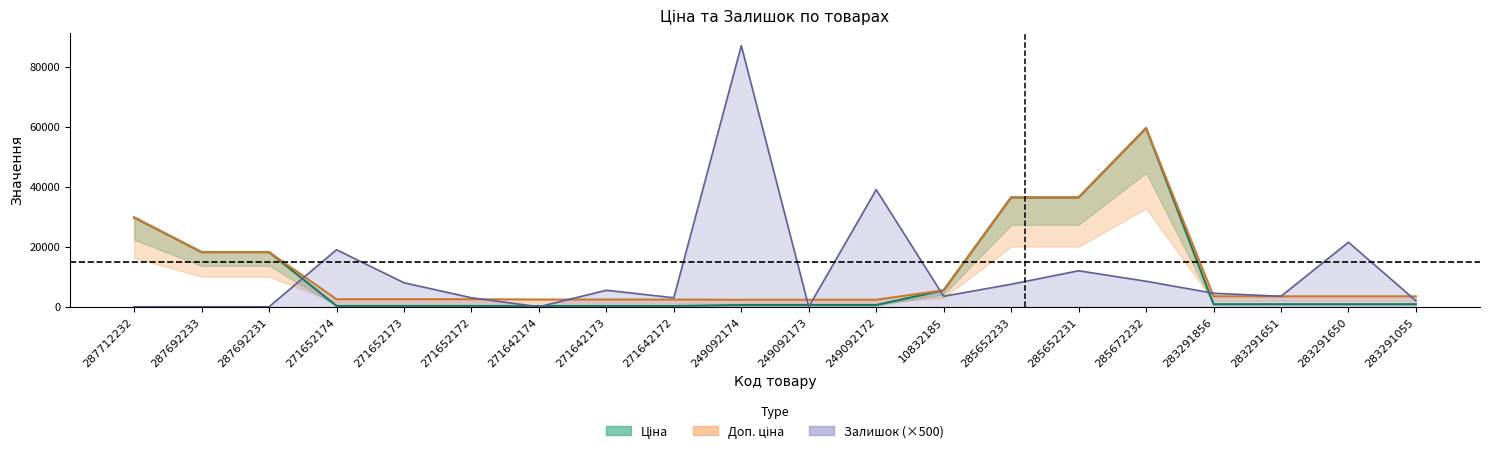

Which series changed the most between 271642172 and 283291651?

Доп. ціна